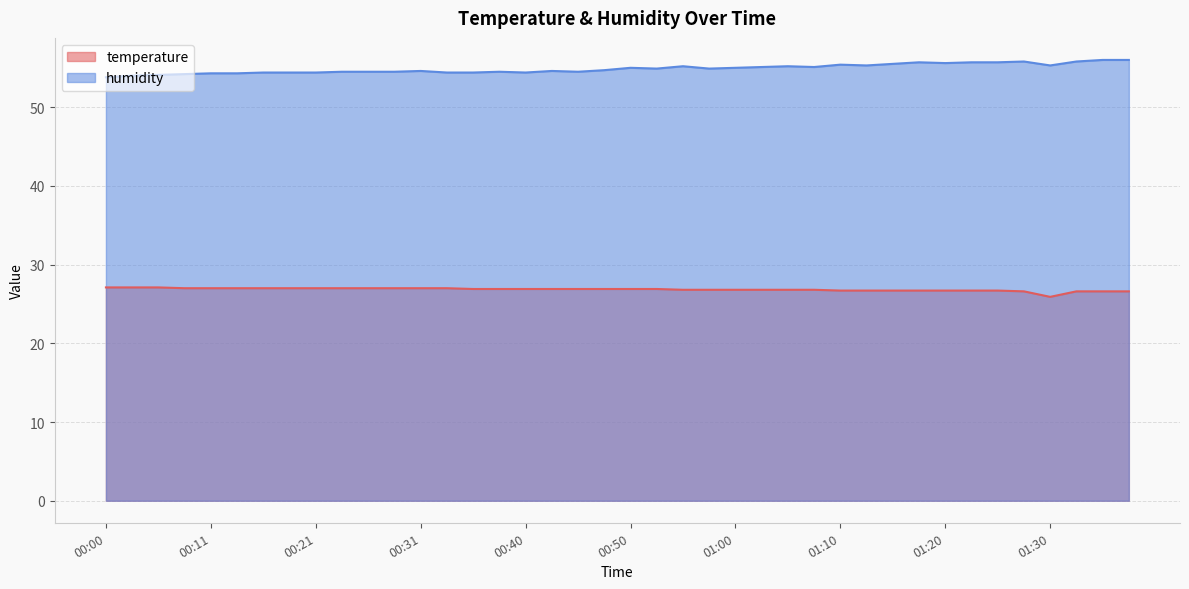

What position from the right is 00:00?

40